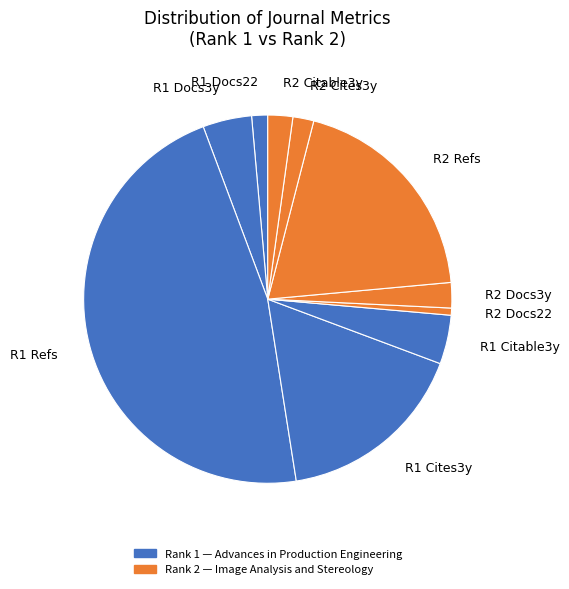

Does any single category account for the majority?

No